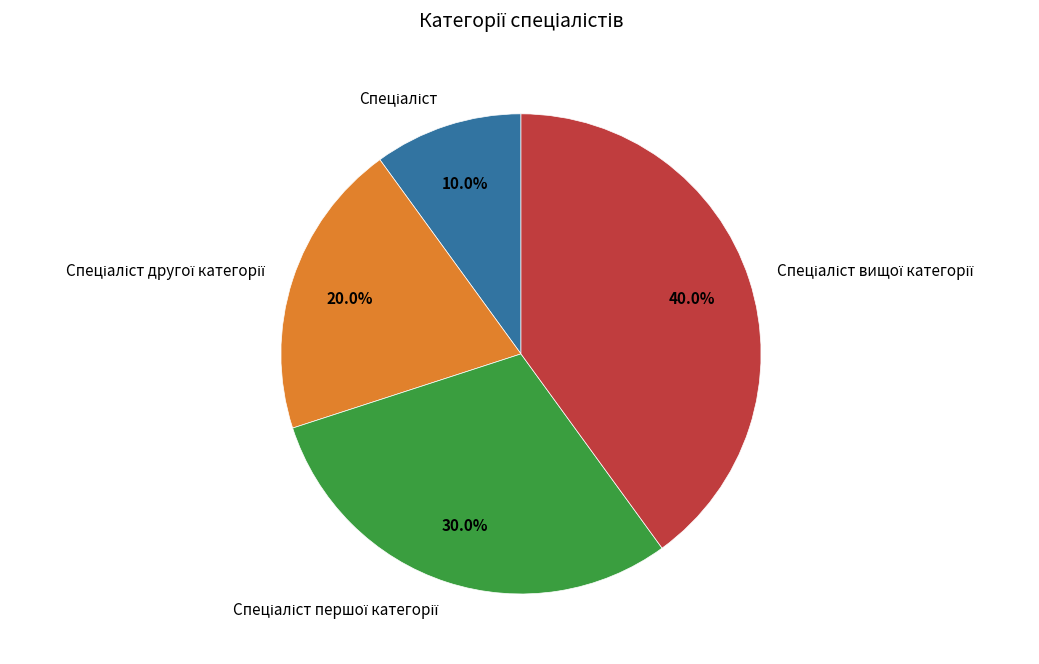

Does any single category account for the majority?

No